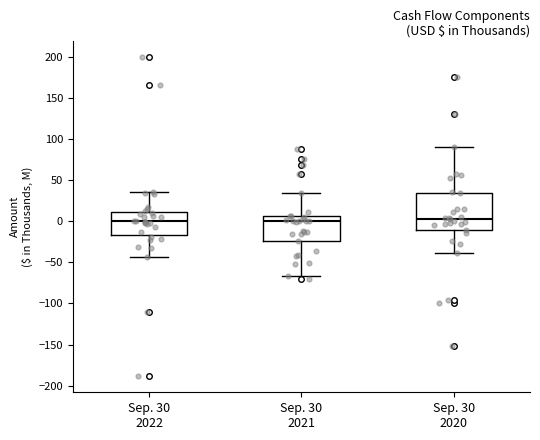

Reading left to right, transcribe this box plot: for each box, give where its median line is, the range the box spans, and where its two whiskers end, as read against the y-axis. The values are not printed on the chart, so give them approximately, as read against the axis.

Sep. 30 2022: median 0, box -15 to 10, whiskers -45 to 35
Sep. 30 2021: median 0, box -25 to 5, whiskers -65 to 35
Sep. 30 2020: median 5, box -10 to 35, whiskers -40 to 90